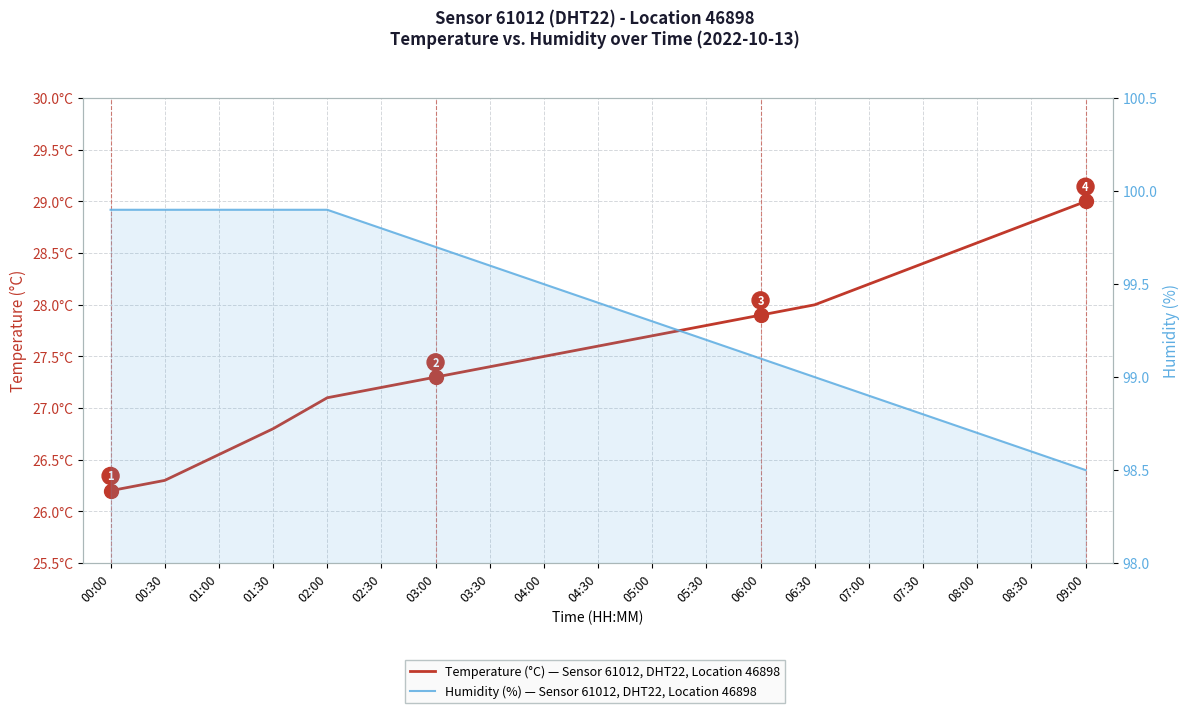

The Temperature (°C) — Sensor 61012, DHT22, Location 46898 series shows 17.0 at 06:00. True or false?

False